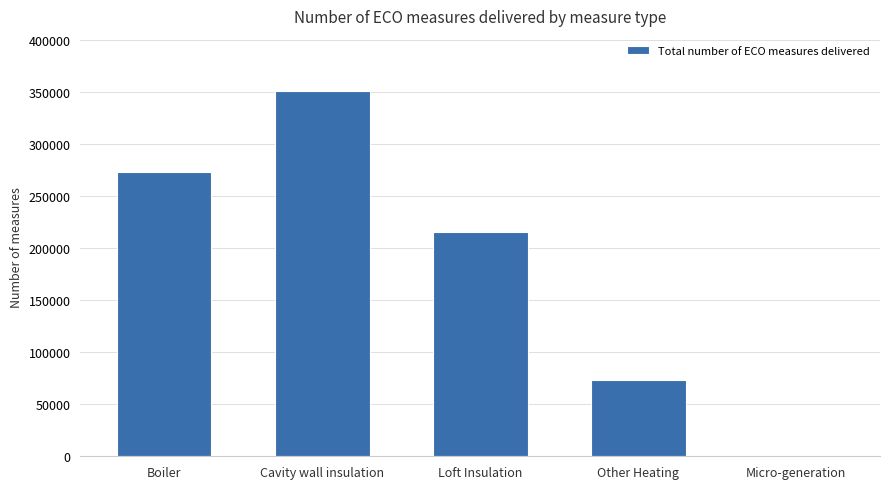

What is the sum of all values?

911609